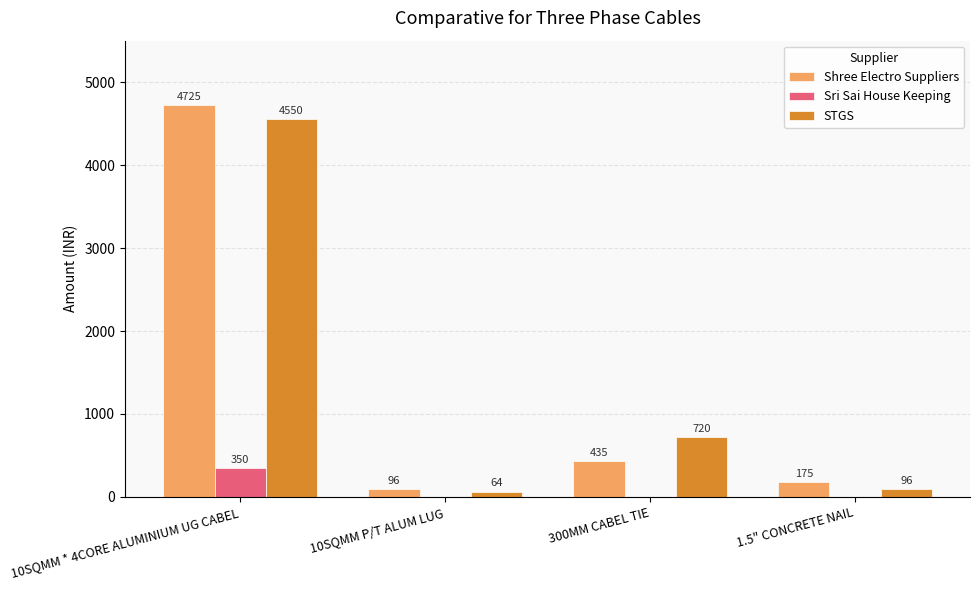

How many categories are shown in the chart?

4